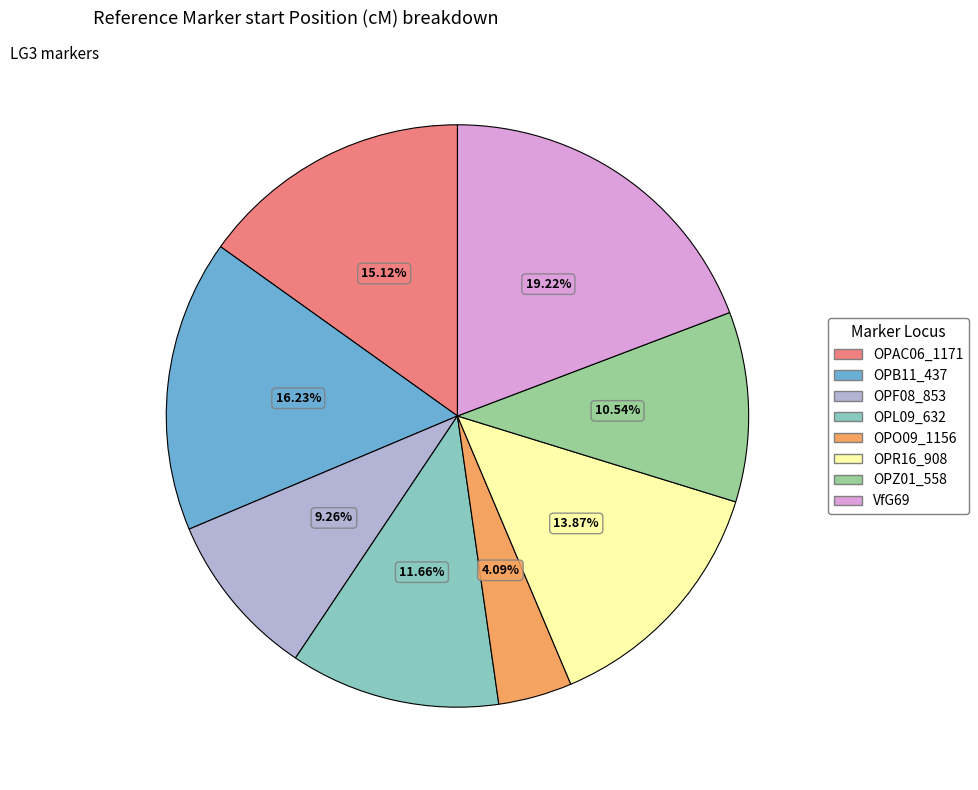

Which slice is the largest?

VfG69